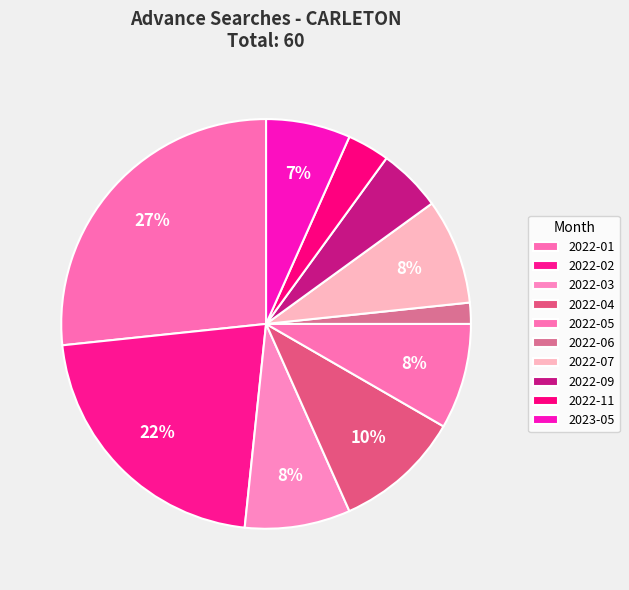

How many slices are in this pie chart?

10